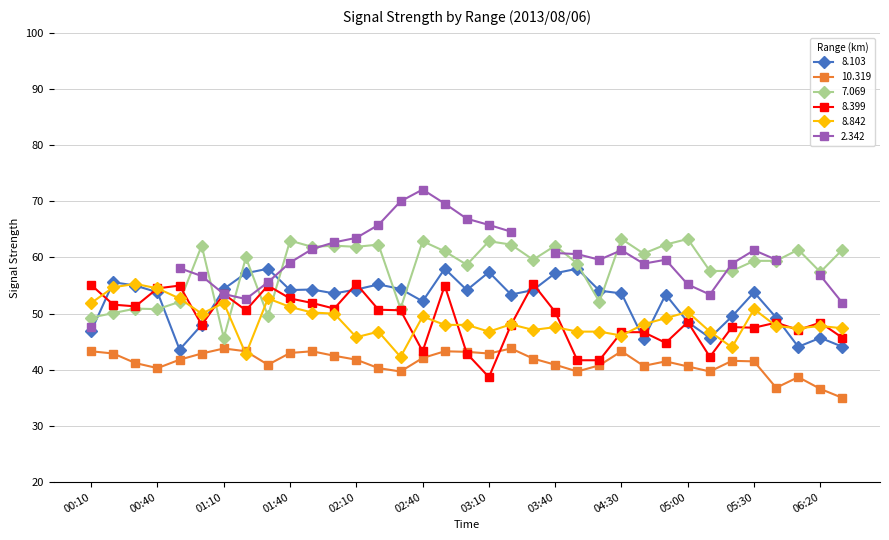

What is the minimum value for 10.319?

35.0